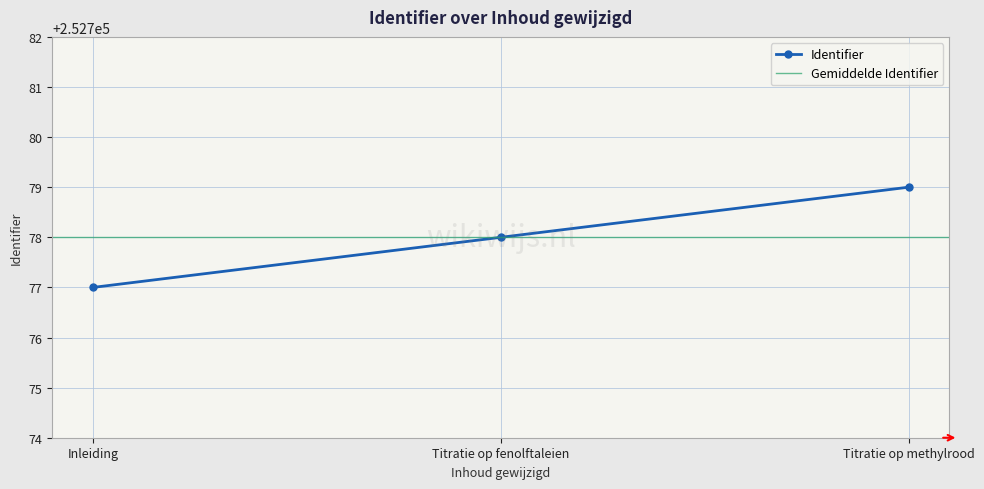

True or false: Identifier has a value of 154434 at Inleiding.

False